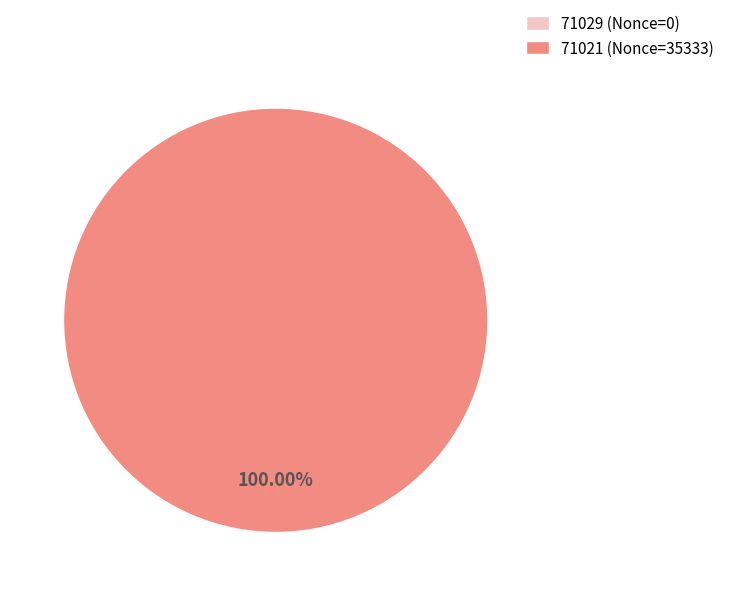

True or false: 71021 accounts for 100% of the total.

True